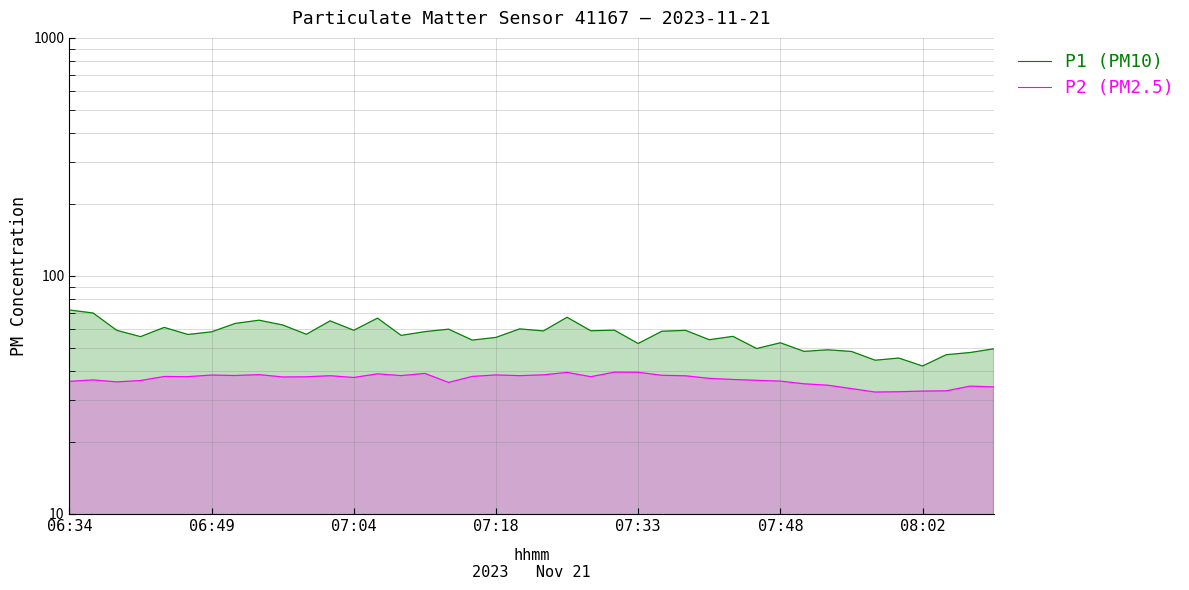

In P2 (PM2.5), how many points are lower than both neighbors (excluding endpoints)?

10